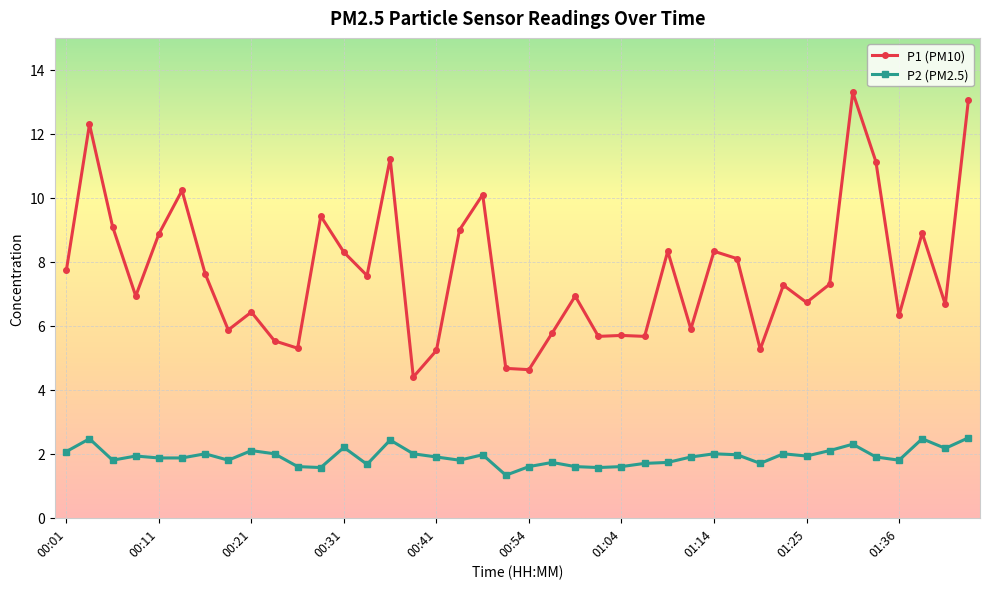

Which series has the largest total across all categories?

P1 (PM10)